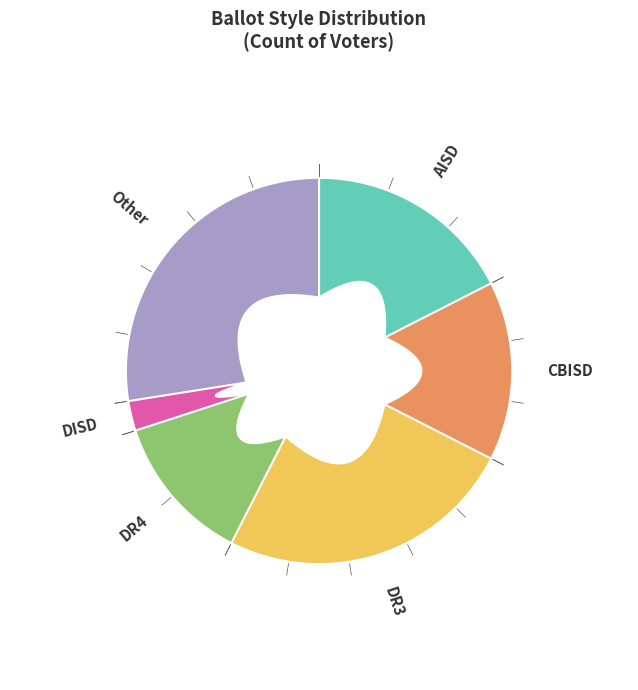

Does any single category account for the majority?

No